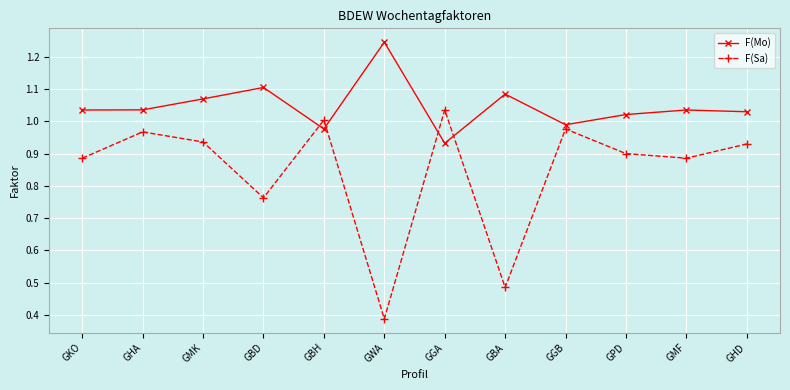

List the series in order of their peak value, highest first.

F(Mo), F(Sa)